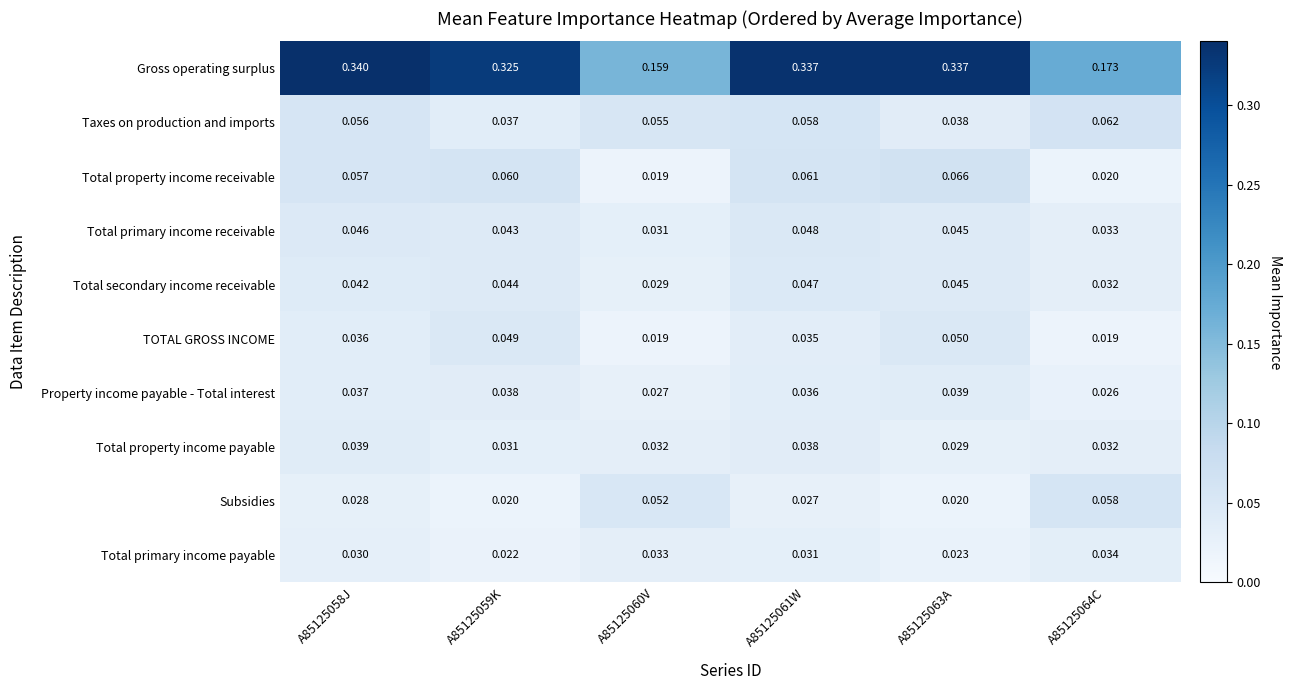

At which category is the sum across all series the highest?

A85125061W